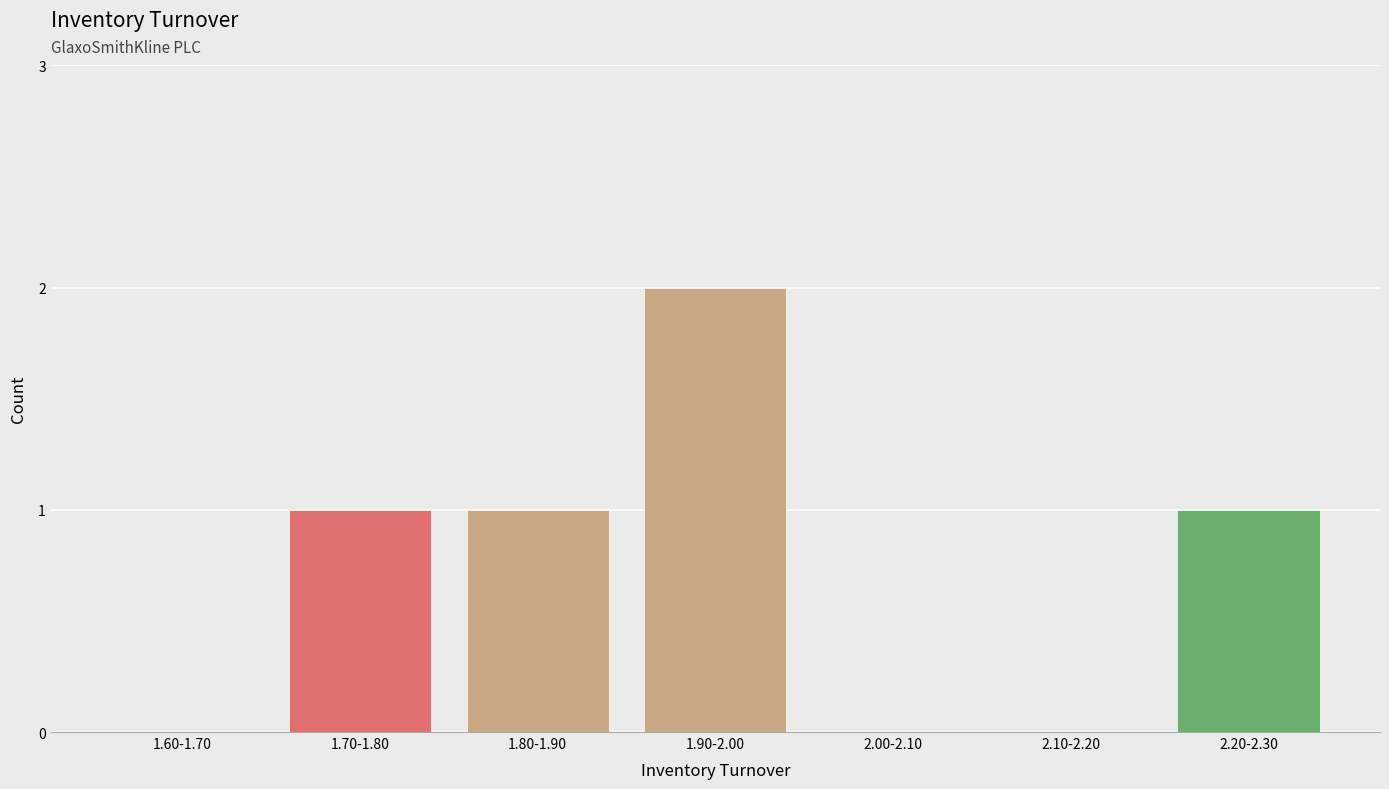

Reading right to left, transcribe all the data shown in this chart.

2.20-2.30=1	2.10-2.20=0	2.00-2.10=0	1.90-2.00=2	1.80-1.90=1	1.70-1.80=1	1.60-1.70=0